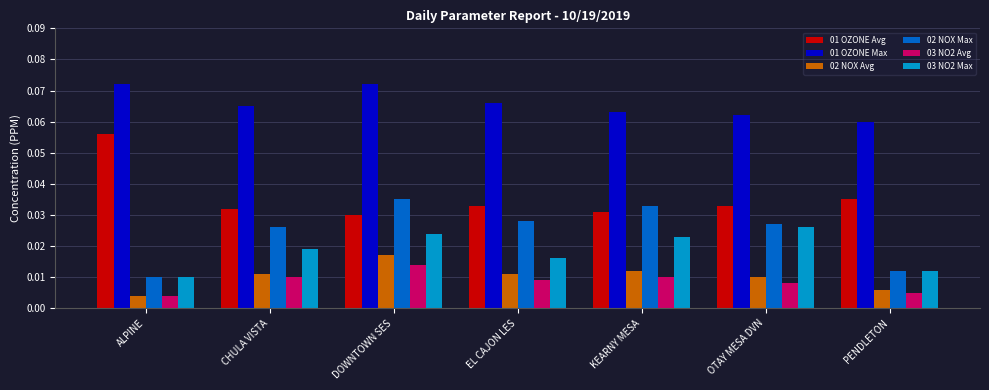

Between EL CAJON LES and PENDLETON, which series saw the biggest shift?

02 NOX Max